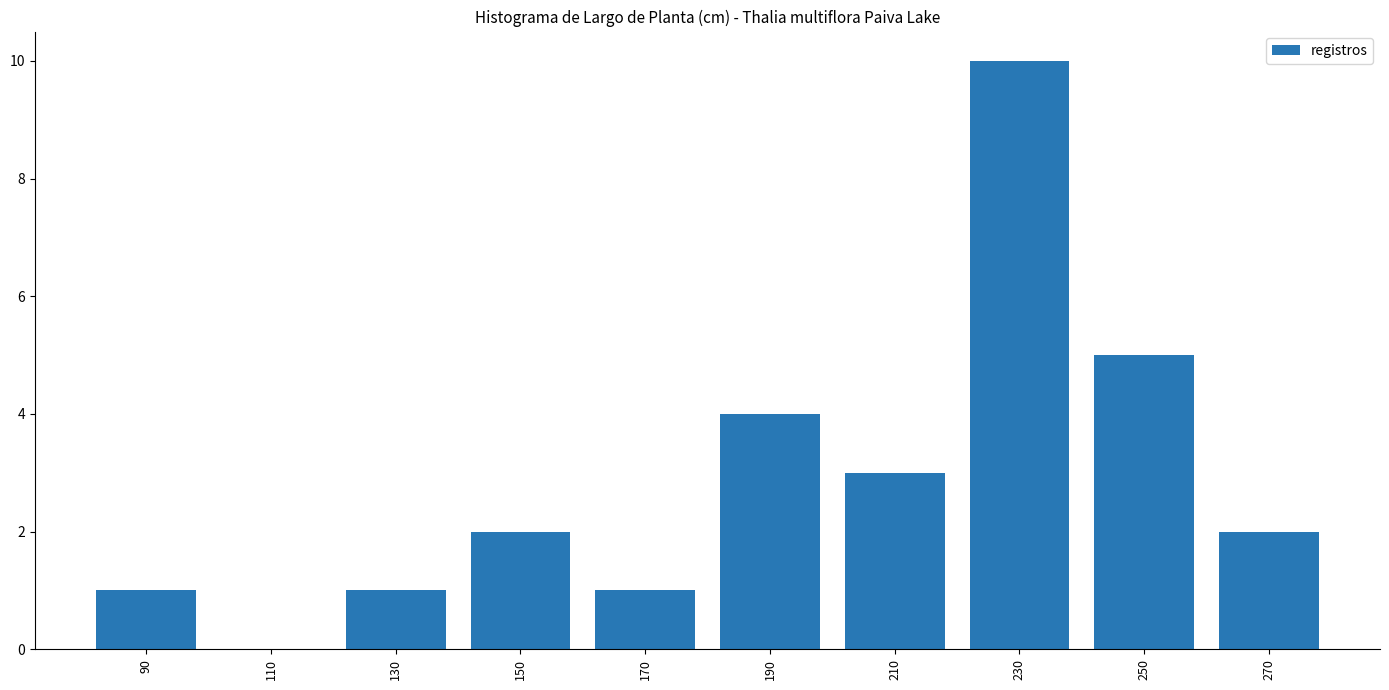

Are the bars grouped side by side (vs. stacked)?

No